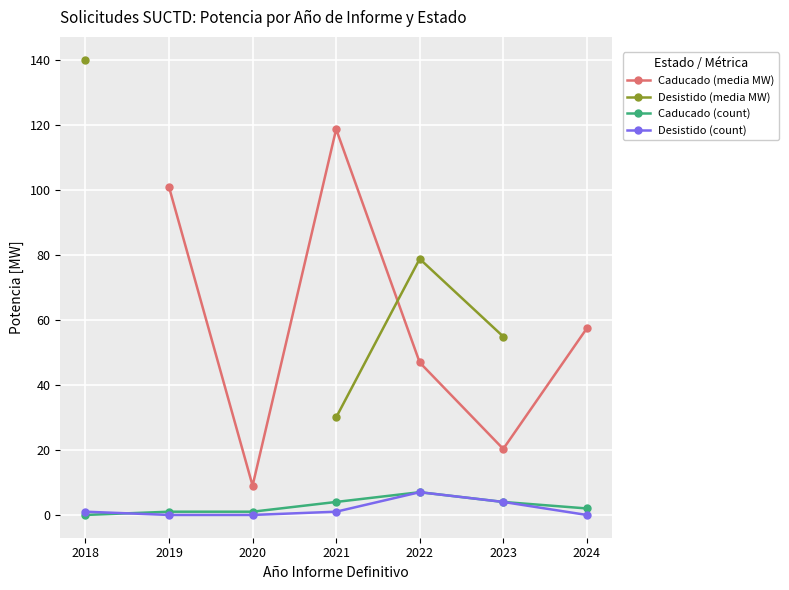

What is the difference between the maximum and minimum values in the Caducado (count) series?

7